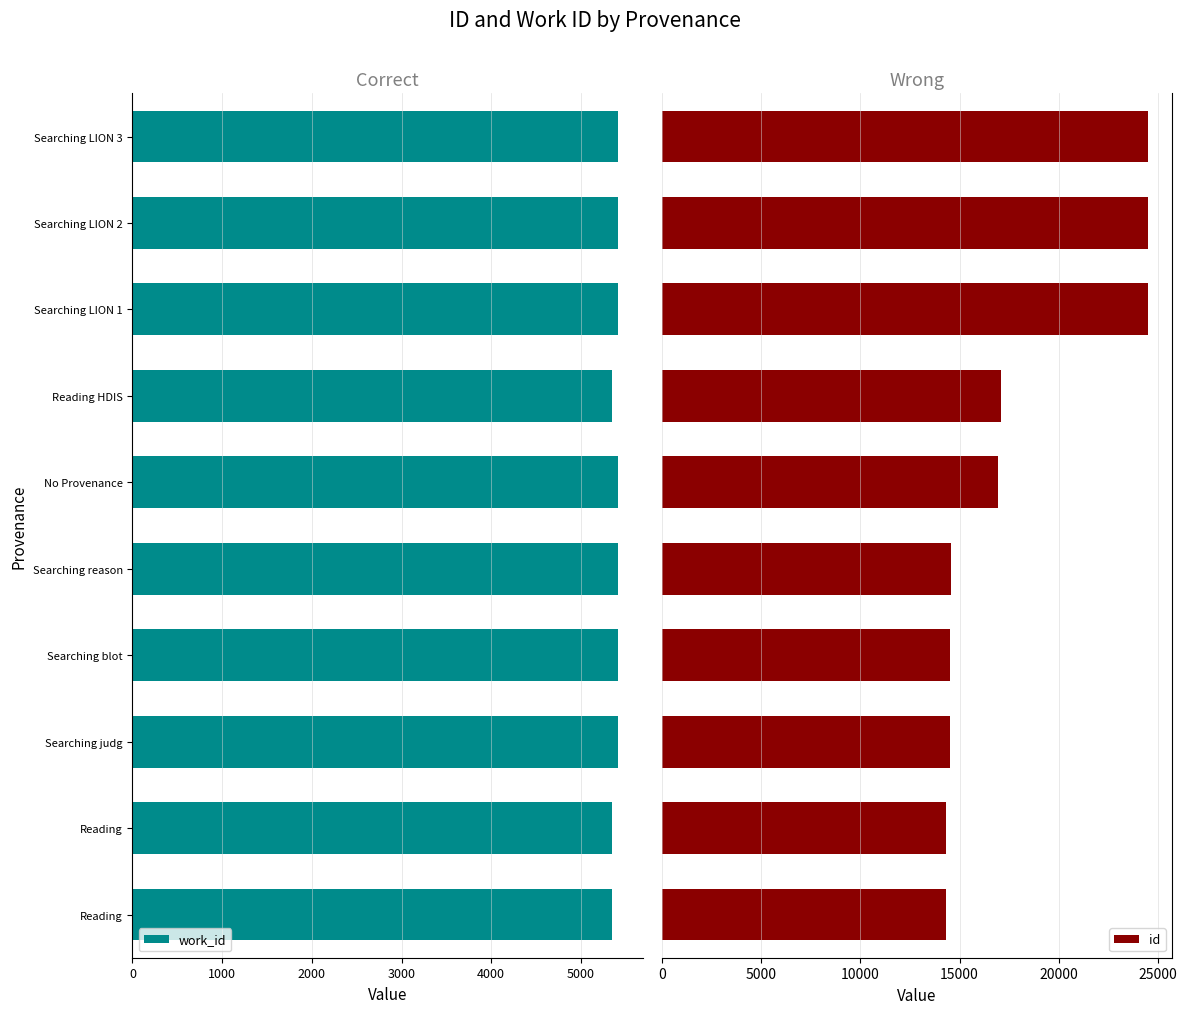

What is the sum of all id values?

179718